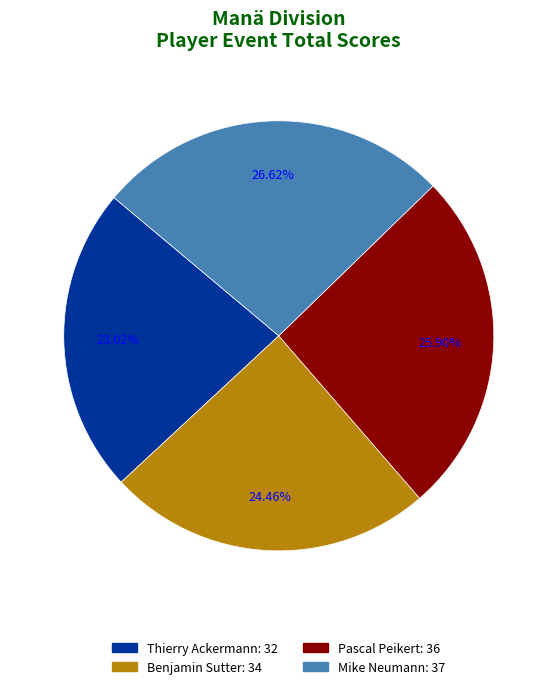

Which category has the biggest portion of the pie?

Mike Neumann